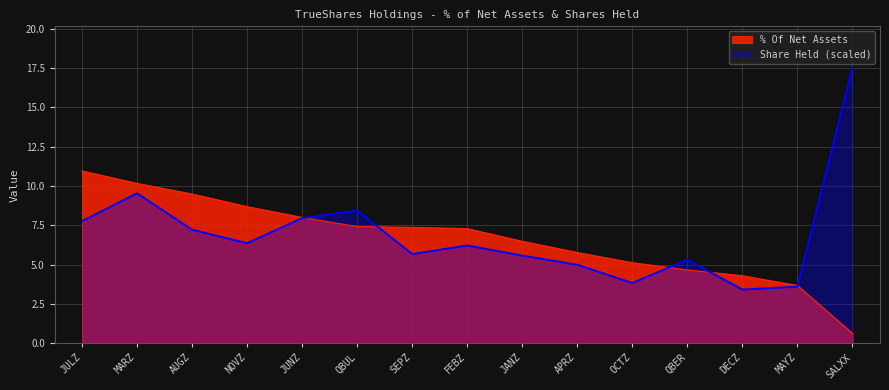

Reading left to right, extract all data points from this chart.

% Of Net Assets: 11.0	10.2	9.5	8.7	8.0	7.4	7.4	7.3	6.5	5.8	5.1	4.7	4.3	3.7	0.6
Share Held: 7.8	9.5	7.2	6.4	8.0	8.4	5.7	6.2	5.6	5.0	3.8	5.3	3.4	3.6	17.5